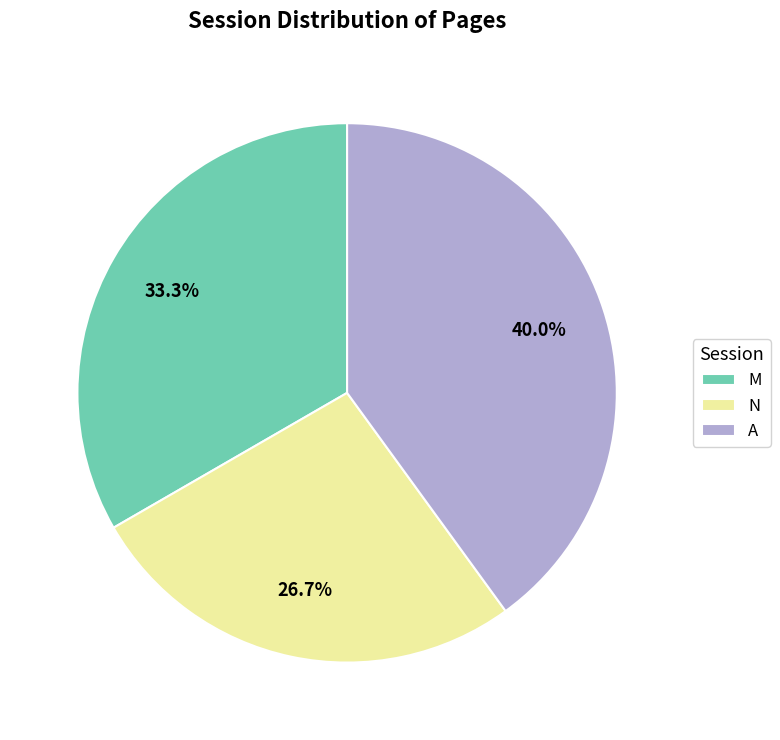

Is it true that A is 33% of the pie?

False